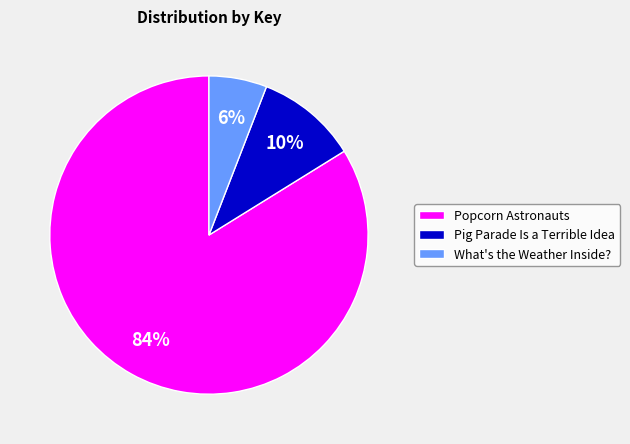

To the nearest percent, what is the combined percentage of What's the Weather Inside? and Popcorn Astronauts?

90%